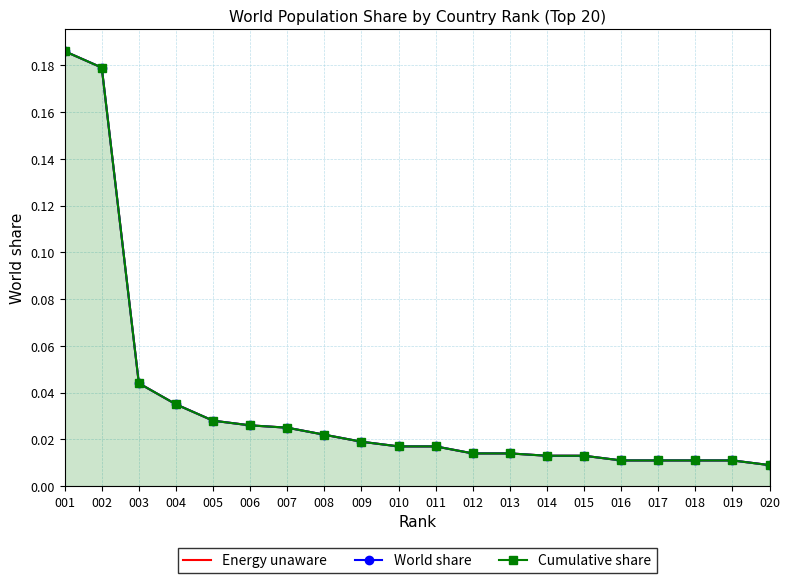

True or false: World share has more than 1 points higher than both neighbors.

False